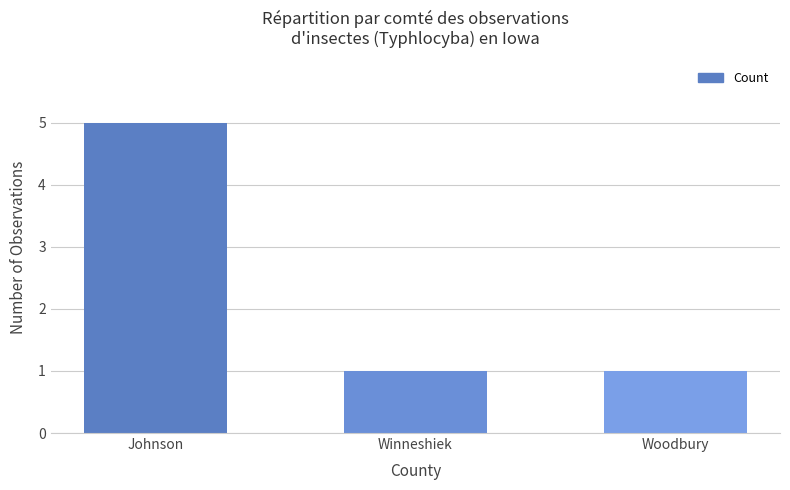

What is the difference between the values at Johnson and Winneshiek?

4